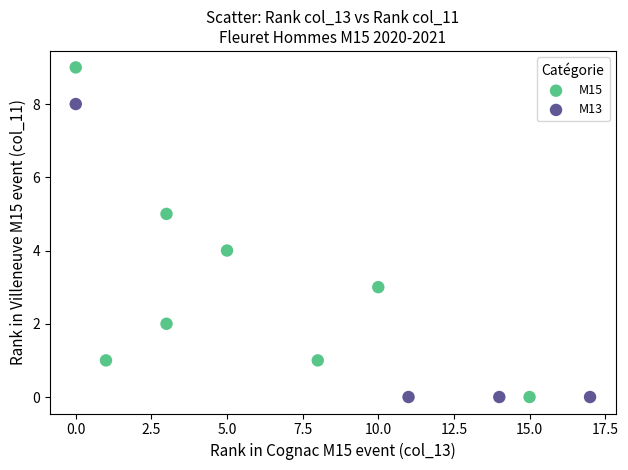

Which series has the widest spread of Y values?

M15